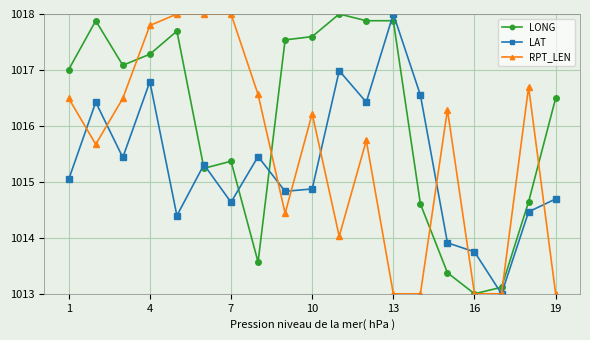

What is the value of the RPT_LEN point at the 18th from the left?

1016.7